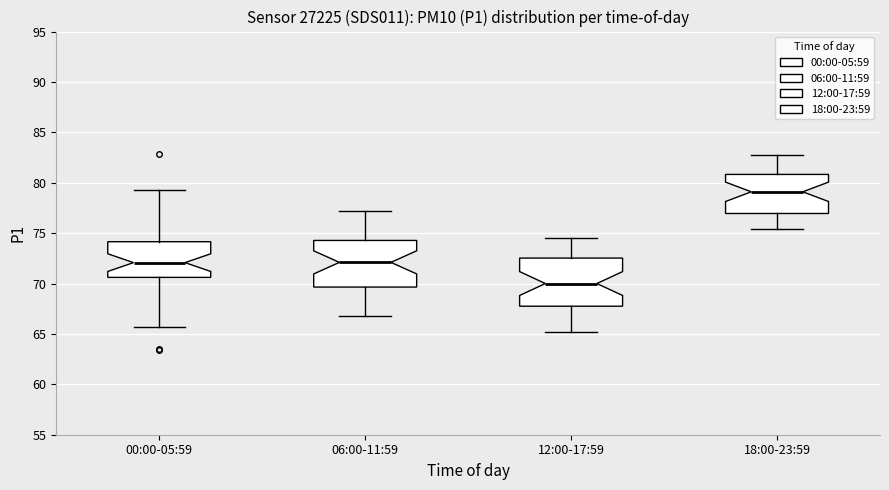

Reading left to right, read every box against the y-axis: the position of its median line, the range the box covers, and the ends of its whiskers. The values are not printed on the chart, so give them approximately, as read against the axis.

00:00-05:59: median 72.0, box 70.5 to 74.0, whiskers 65.5 to 79.5
06:00-11:59: median 72.0, box 69.5 to 74.5, whiskers 67.0 to 77.0
12:00-17:59: median 70.0, box 68.0 to 72.5, whiskers 65.0 to 74.5
18:00-23:59: median 79.0, box 77.0 to 81.0, whiskers 75.5 to 83.0